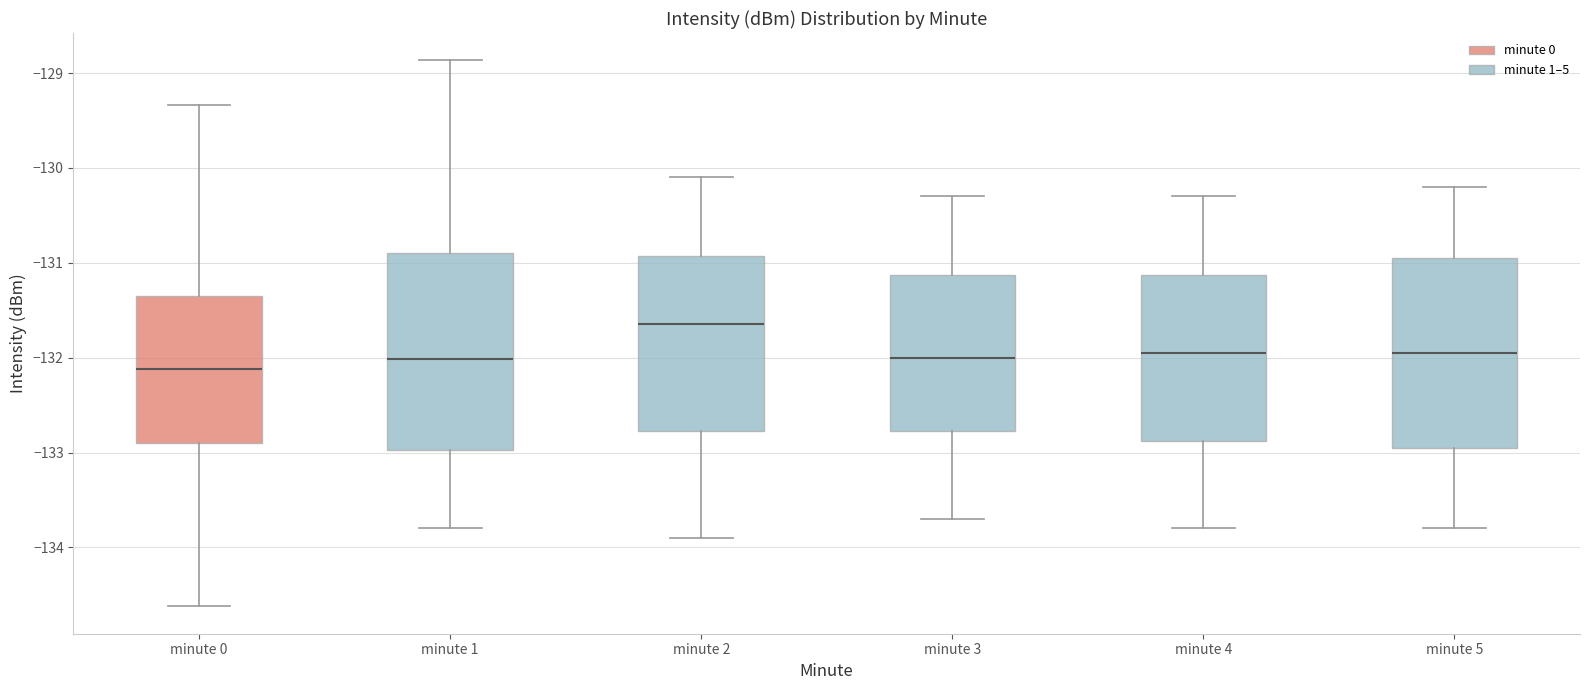

Which box's median line is the lowest?

minute 0